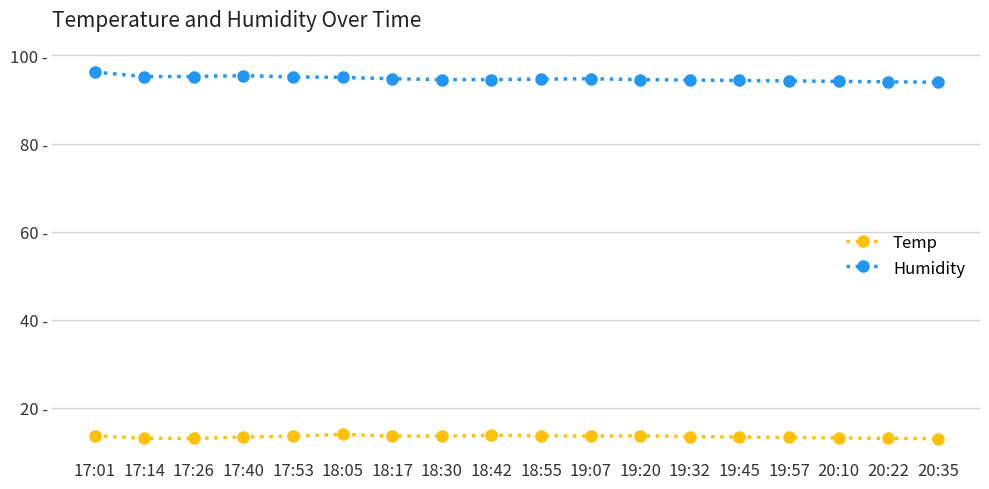

What are all the series names shown in the legend?

Temp, Humidity